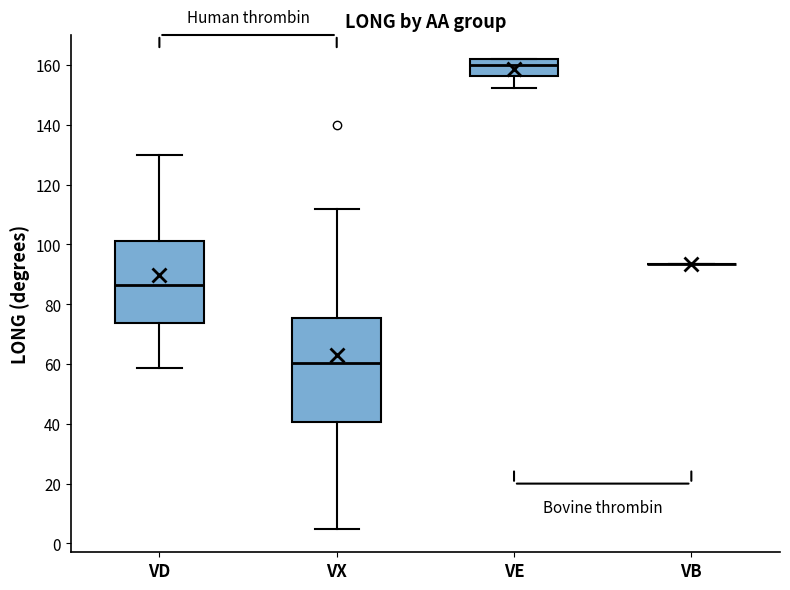

Which box is the tallest, from its lower edge to its upper edge?

VX